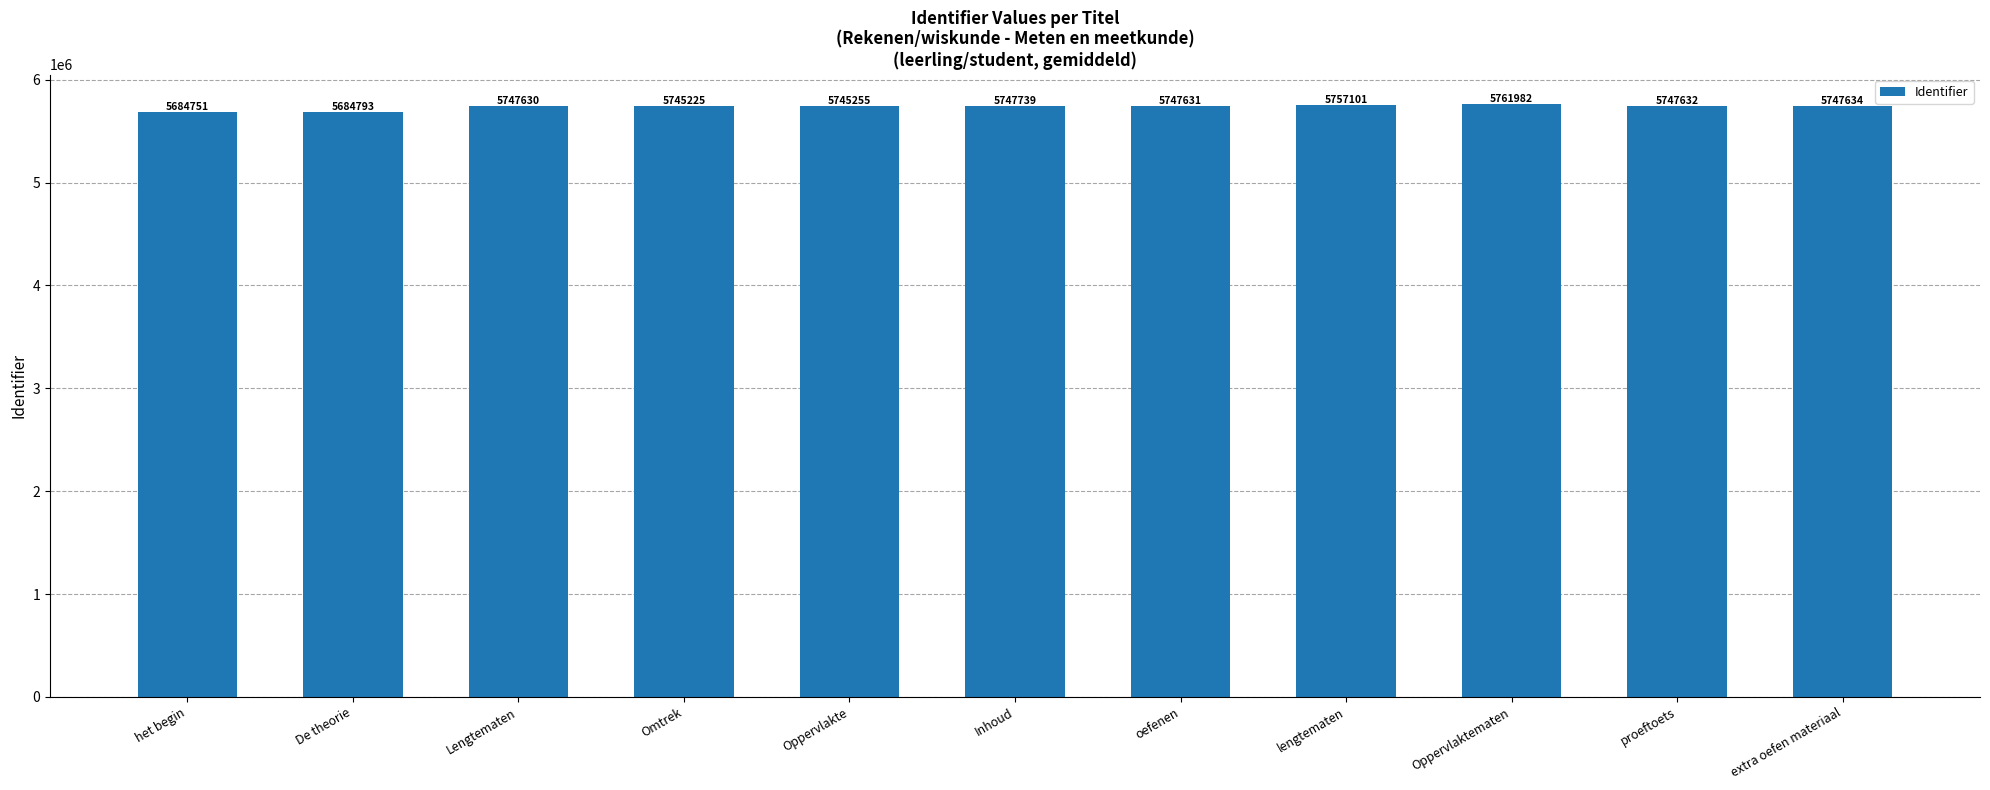

Reading left to right, extract all data points from this chart.

5684751	5684793	5747630	5745225	5745255	5747739	5747631	5757101	5761982	5747632	5747634